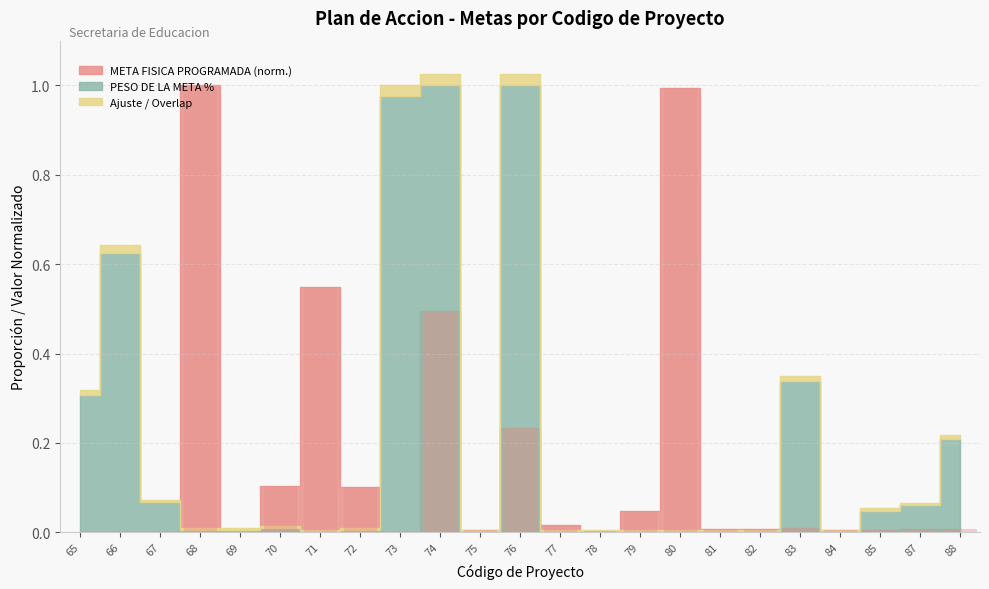

What is the greatest value displayed?

1.0